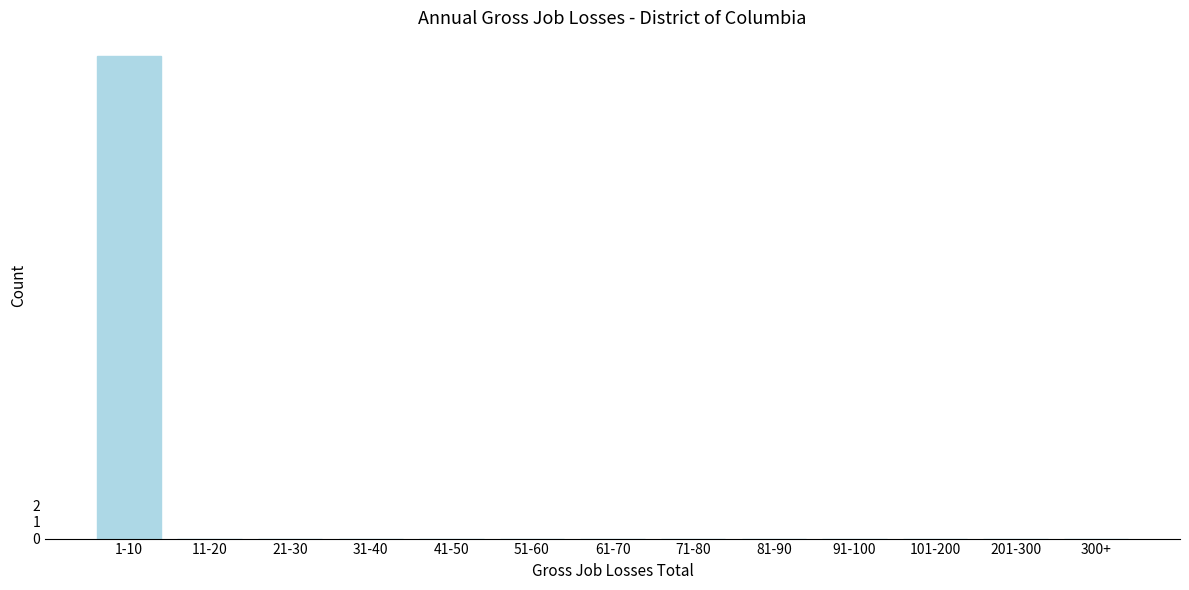

Reading left to right, extract all data points from this chart.

1-10=29	11-20=0	21-30=0	31-40=0	41-50=0	51-60=0	61-70=0	71-80=0	81-90=0	91-100=0	101-200=0	201-300=0	300+=0